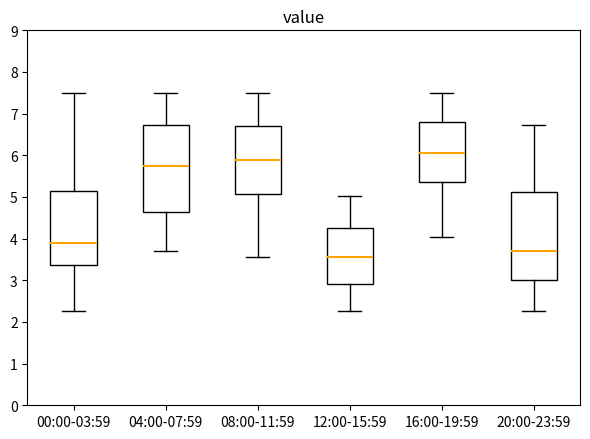

Reading left to right, read every box against the y-axis: the position of its median line, the range the box covers, and the ends of its whiskers. The values are not printed on the chart, so give them approximately, as read against the axis.

00:00-03:59: median 3.9, box 3.4 to 5.2, whiskers 2.3 to 7.5
04:00-07:59: median 5.8, box 4.6 to 6.7, whiskers 3.7 to 7.5
08:00-11:59: median 5.9, box 5.1 to 6.7, whiskers 3.6 to 7.5
12:00-15:59: median 3.6, box 2.9 to 4.3, whiskers 2.3 to 5.0
16:00-19:59: median 6.1, box 5.4 to 6.8, whiskers 4.0 to 7.5
20:00-23:59: median 3.7, box 3.0 to 5.1, whiskers 2.3 to 6.7